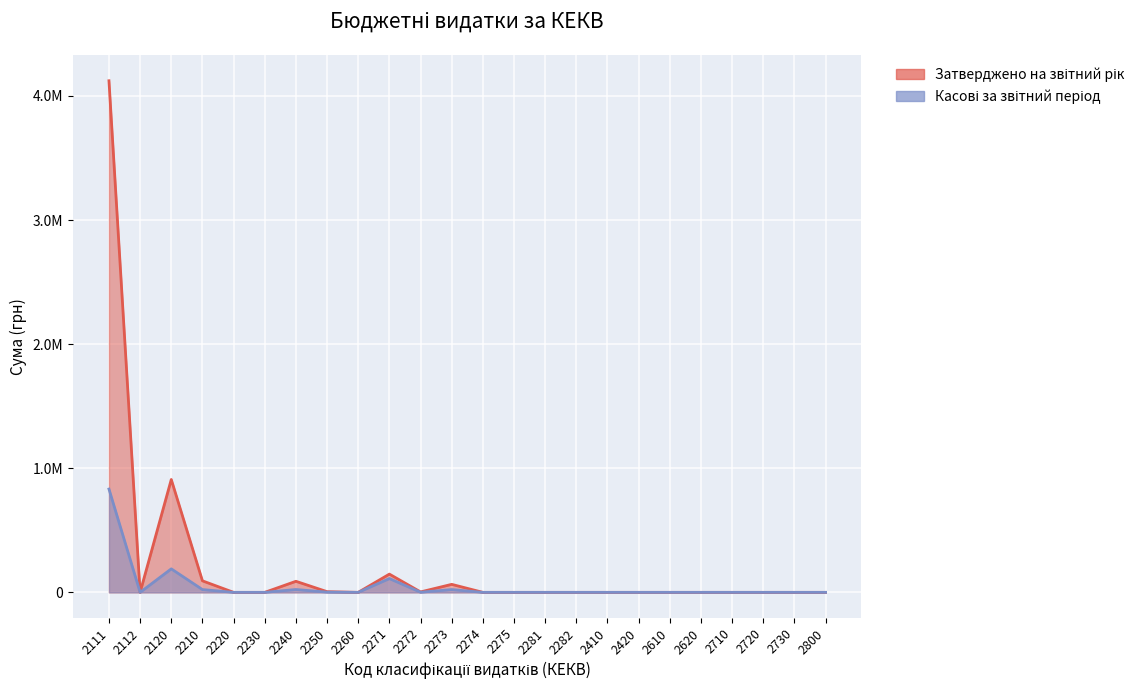

List the series in order of their peak value, highest first.

Затверджено на звітний рік, Касові за звітний період